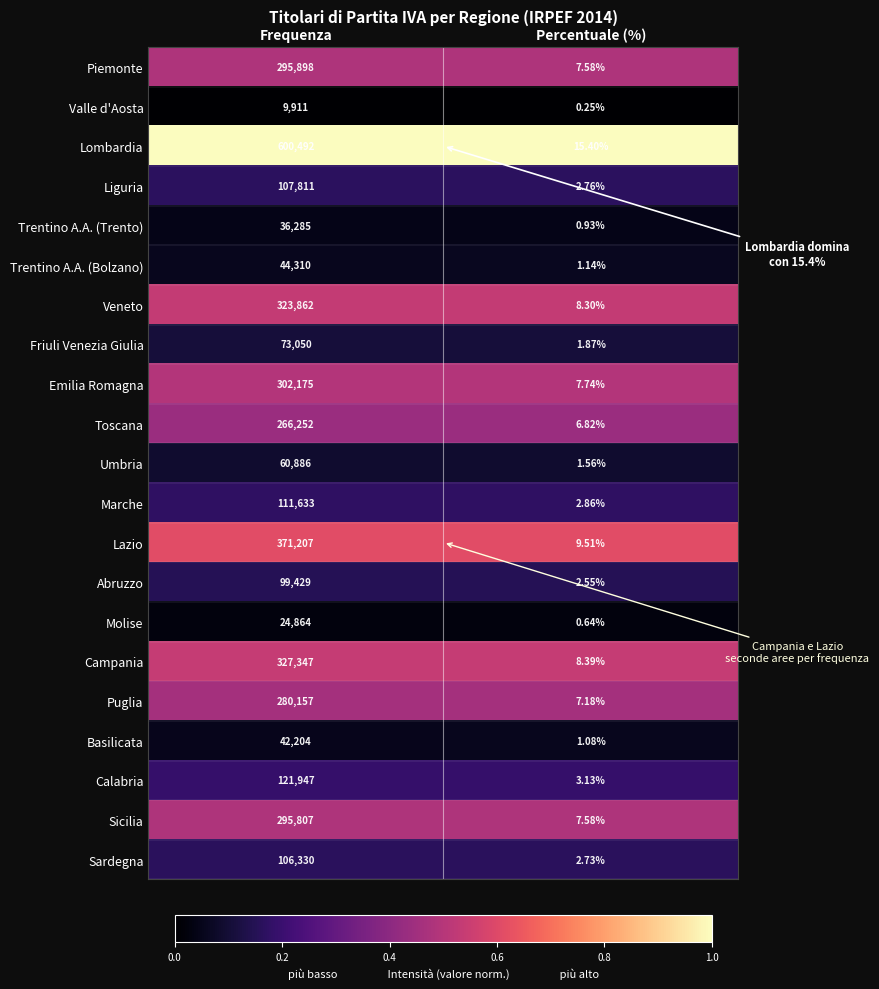

Which series has the widest spread of values?

Lombardia